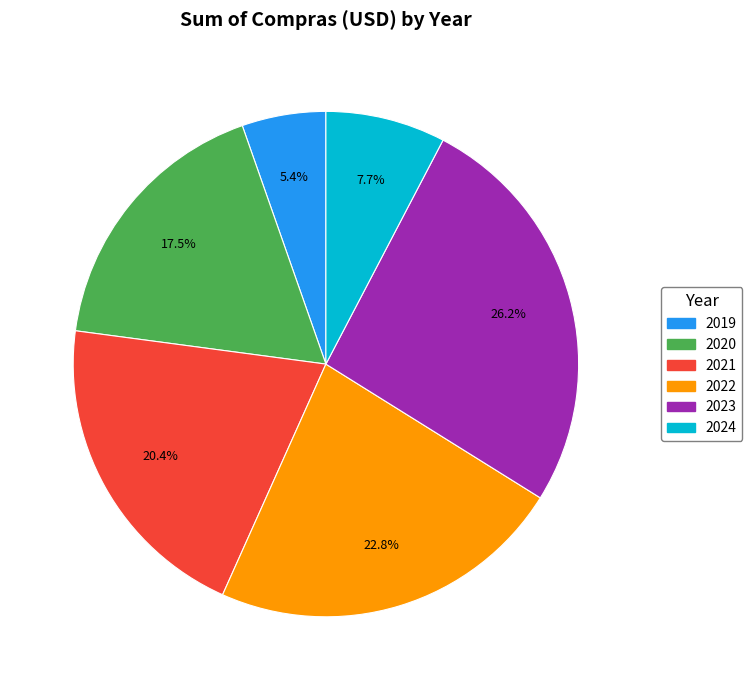

How many slices are in this pie chart?

6